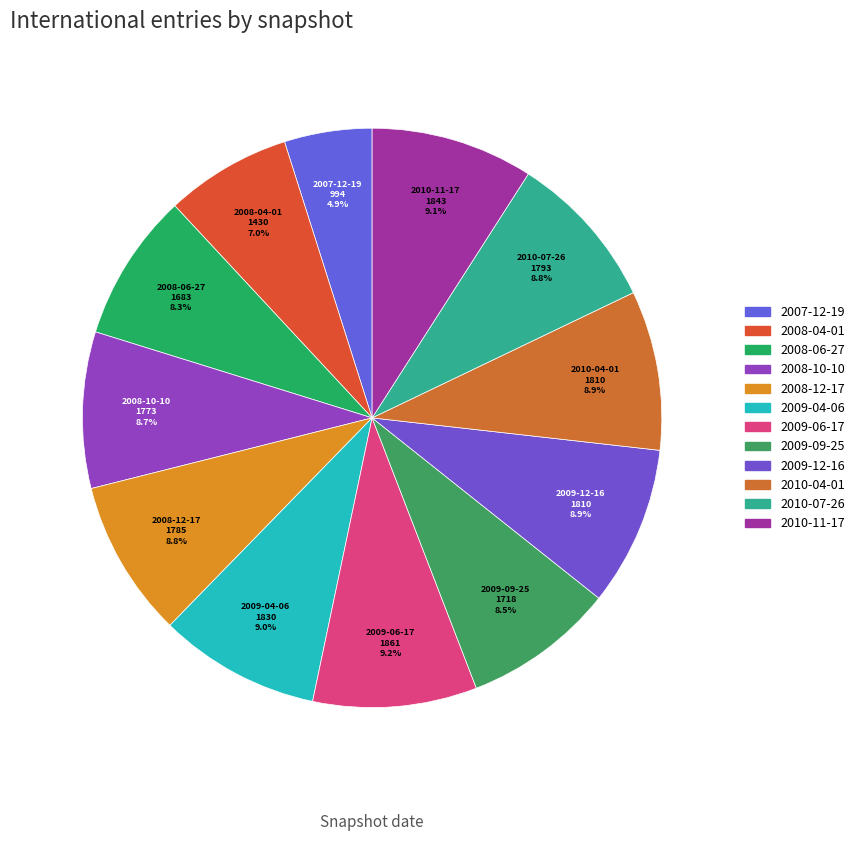

Is it true that 2008-10-10 is 9% of the pie?

True